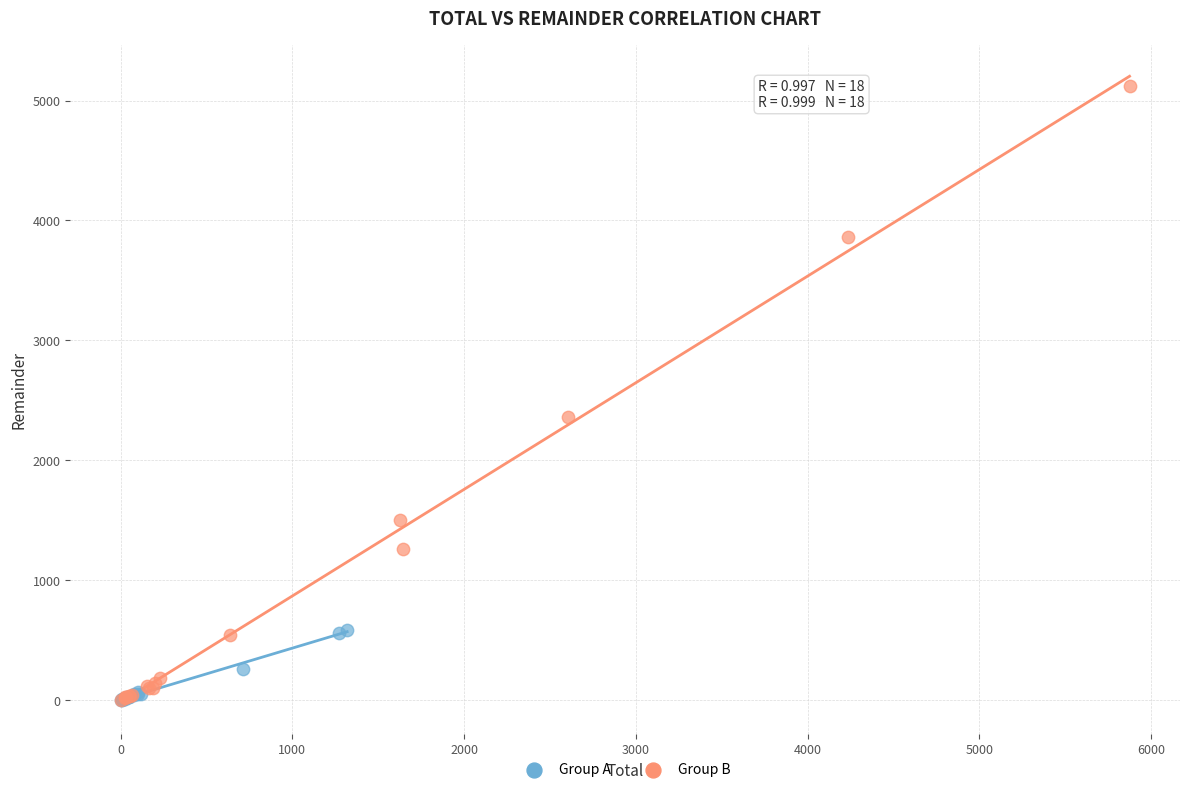

Which series reaches the maximum Y coordinate?

Group B